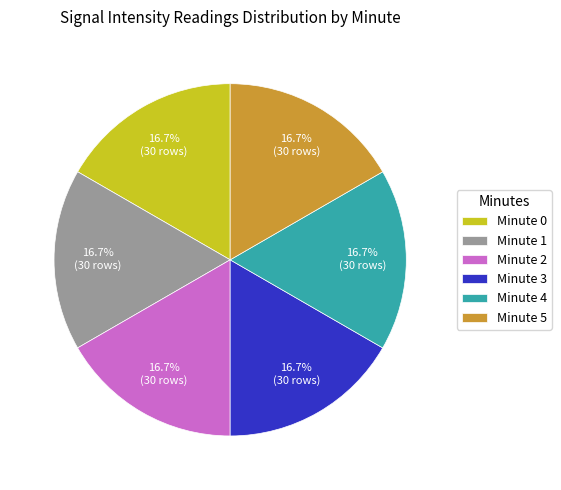

Does Minute 1 represent more than half of the total?

No